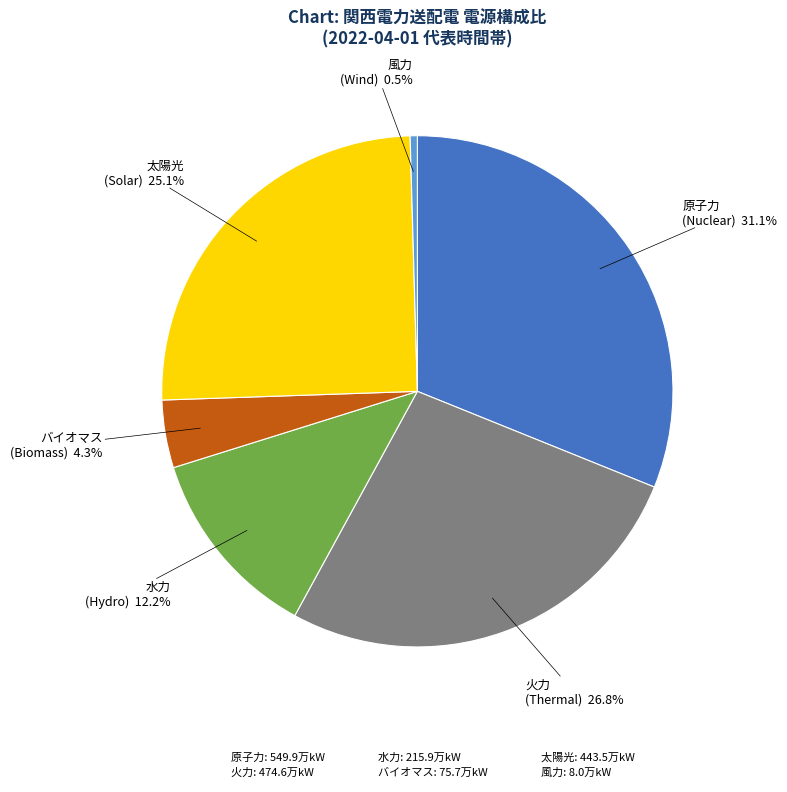

Is there any slice that represents more than half of the pie?

No